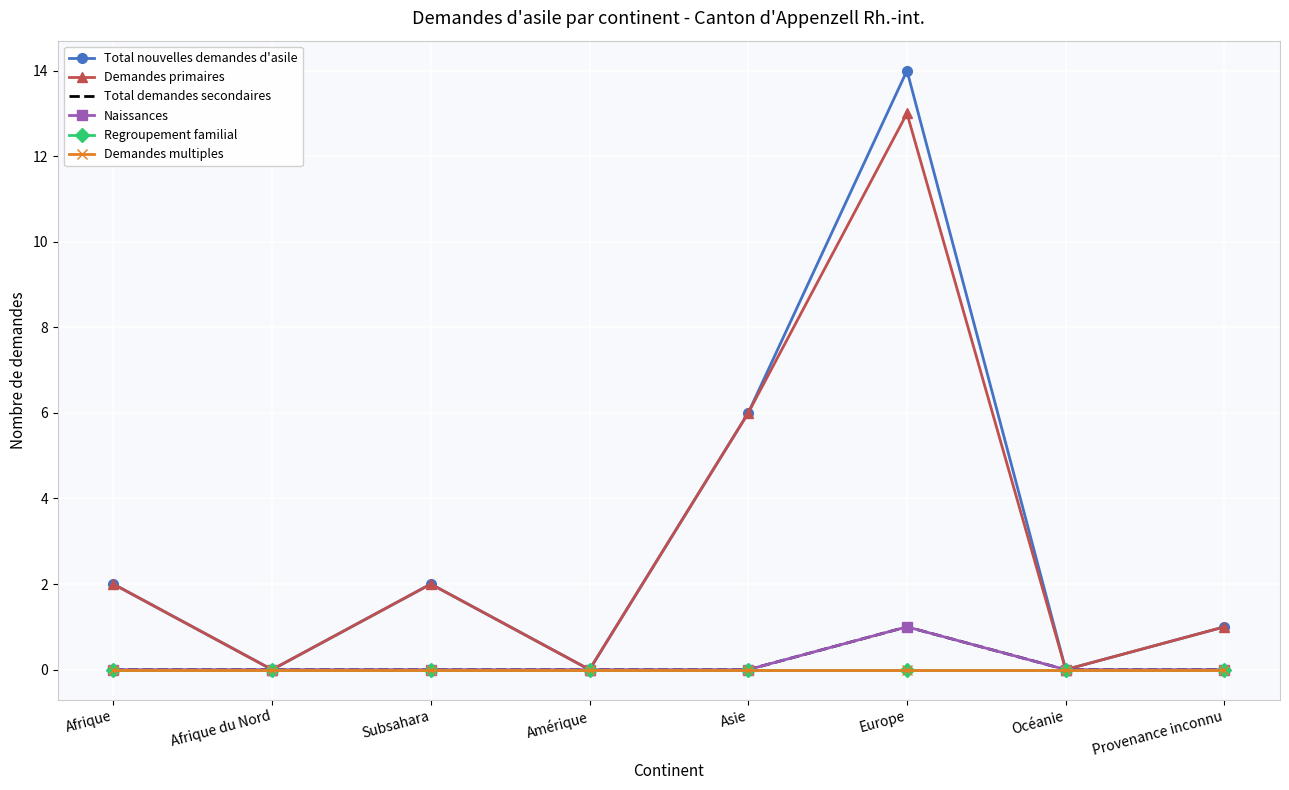

True or false: Regroupement familial and Demandes primaires cross at least once.

False